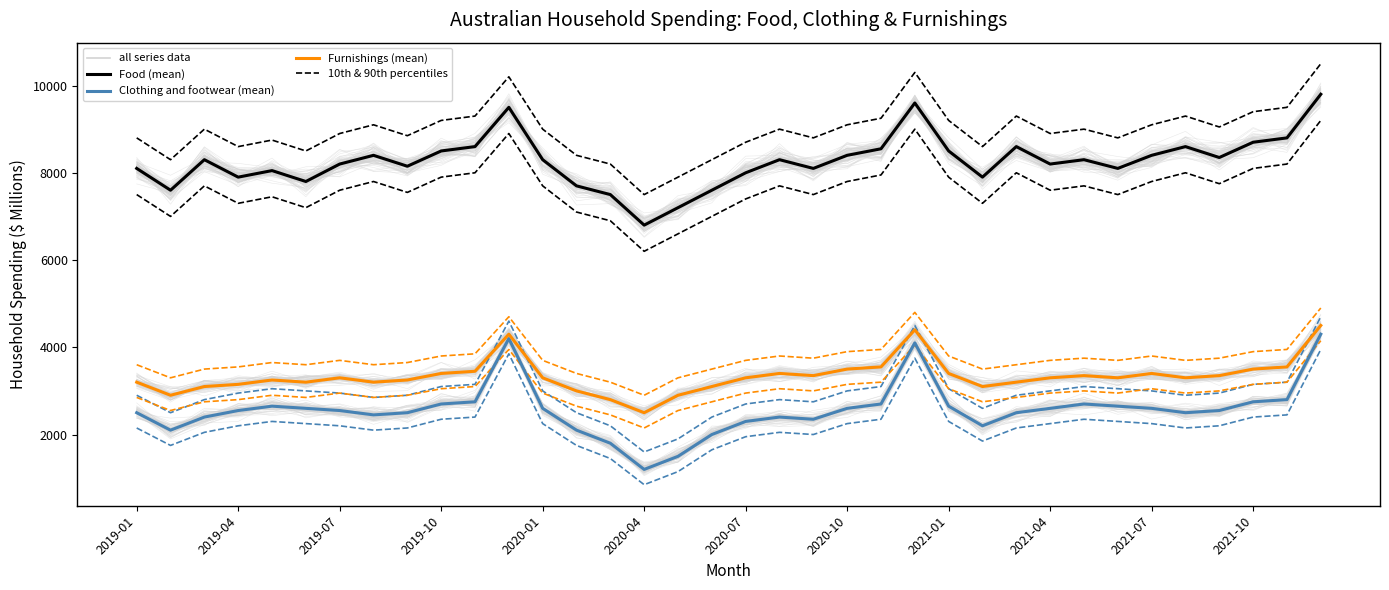

True or false: Clothing and footwear (mean) and Furnishings and household equipment (mean) cross at least once.

False